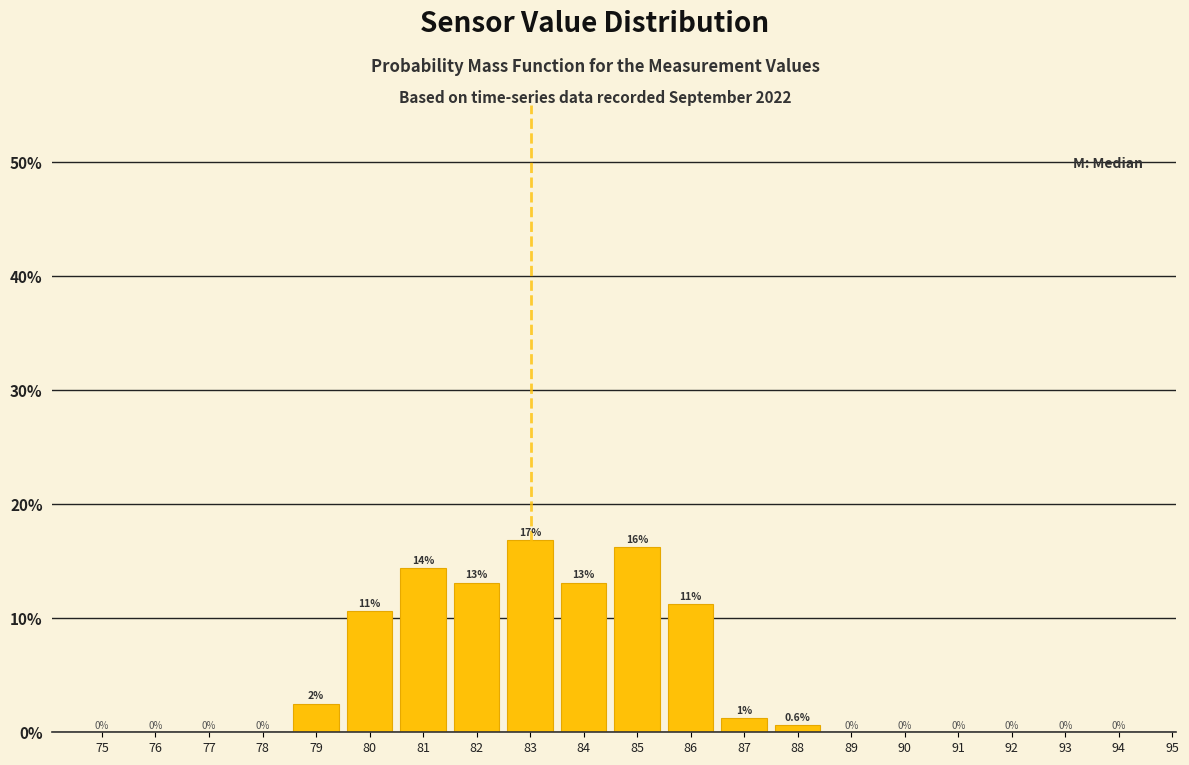

Which label corresponds to the largest value in the chart?

83